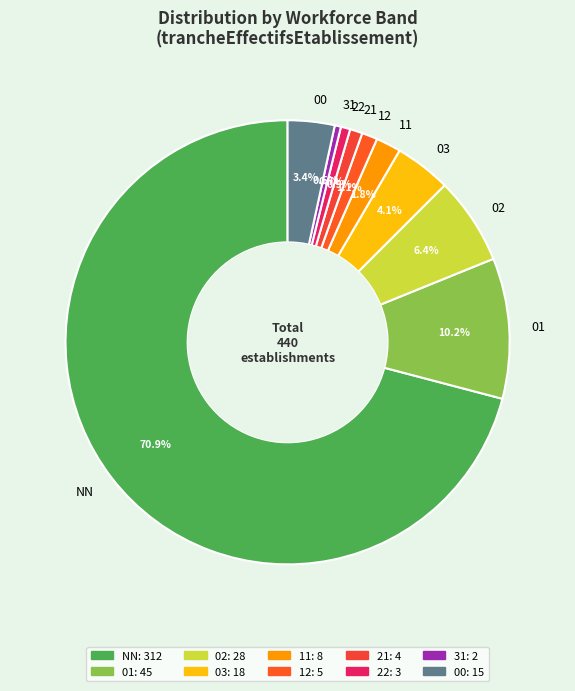

Is there any slice that represents more than half of the pie?

Yes